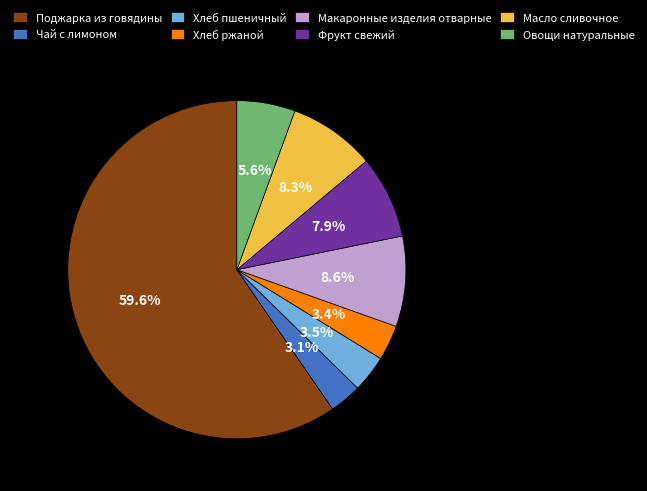

What percentage is NOT represented by Хлеб пшеничный?

96.5%